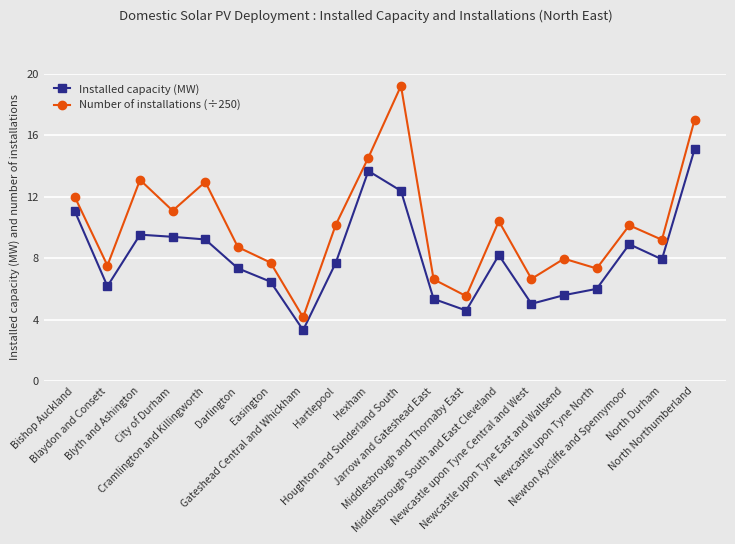

What is the total value across all series at Newcastle upon Tyne East and Wallsend?

13.6